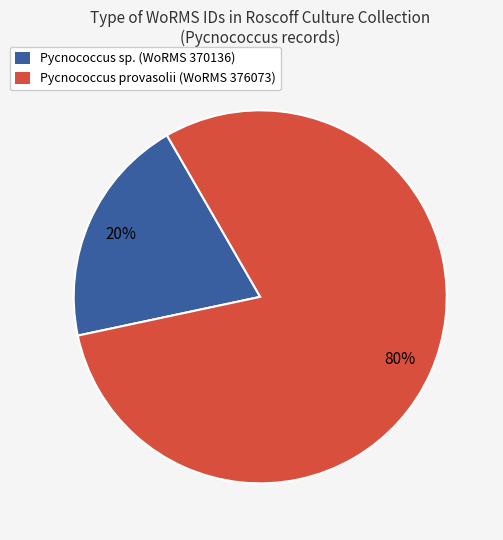

Combined, do Pycnococcus sp. (WoRMS 370136) and Pycnococcus provasolii (WoRMS 376073) account for over 50%?

Yes